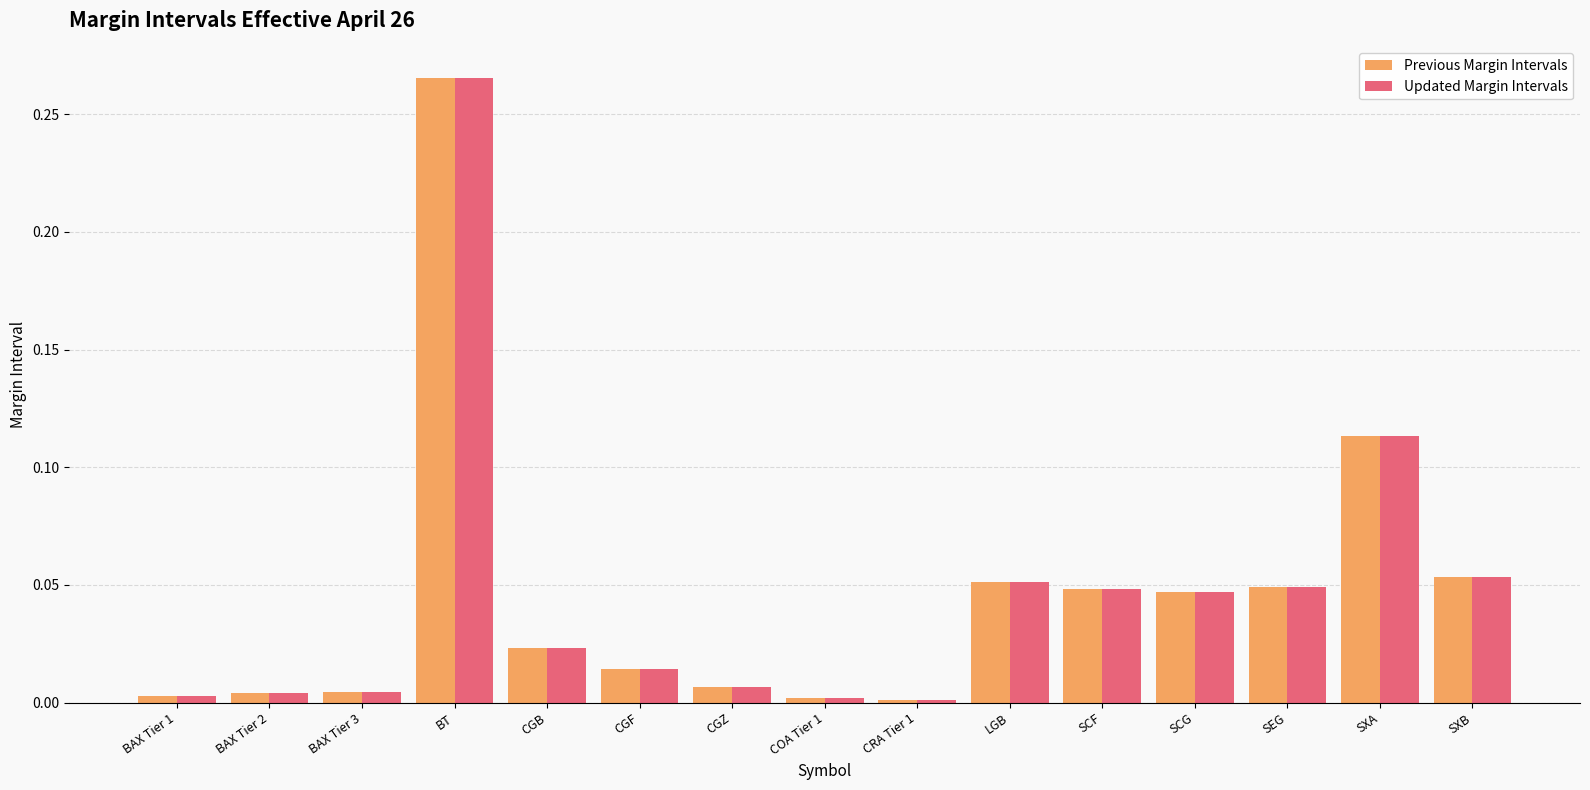

What are all the series names shown in the legend?

Previous Margin Intervals, Updated Margin Intervals